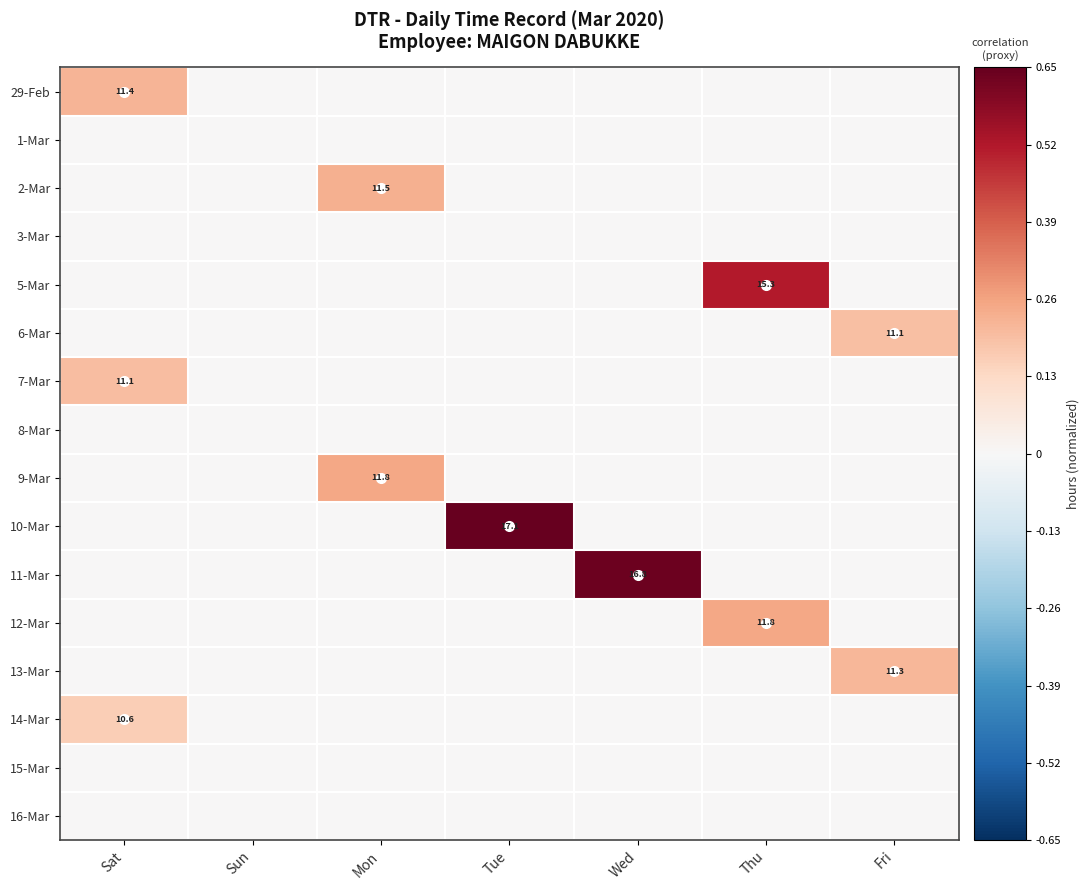

The 29-Feb series shows 18.6 at Sat. True or false?

False